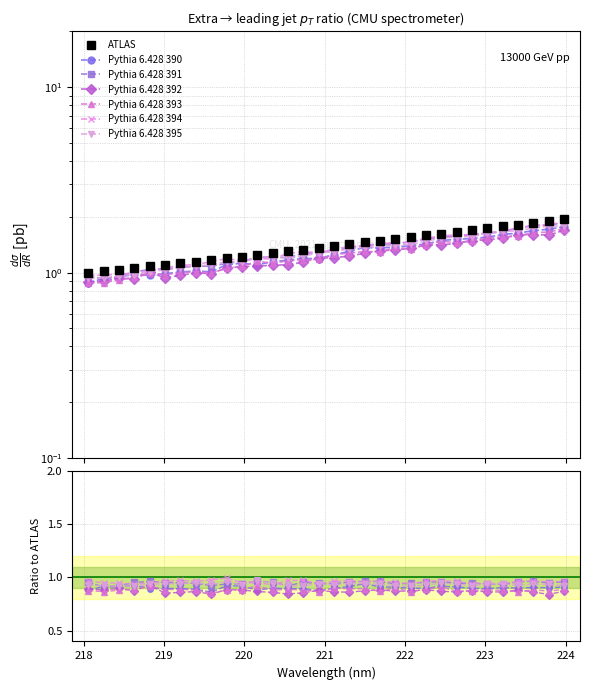

Reading left to right, transcribe all the data shown in this chart.

1.0	1.0	1.0	1.1	1.1	1.1	1.1	1.1	1.2	1.2	1.2	1.2	1.3	1.3	1.3	1.4	1.4	1.4	1.5	1.5	1.5	1.6	1.6	1.6	1.7	1.7	1.7	1.8	1.8	1.9	1.9	1.9